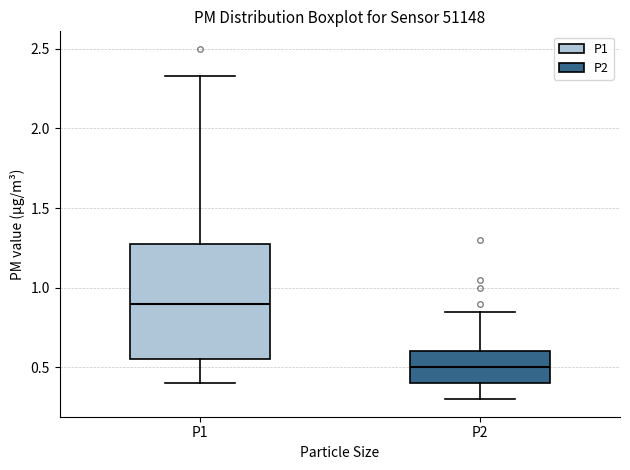

Reading left to right, read every box against the y-axis: the position of its median line, the range the box covers, and the ends of its whiskers. The values are not printed on the chart, so give them approximately, as read against the axis.

P1: median 0.90, box 0.55 to 1.30, whiskers 0.40 to 2.35
P2: median 0.50, box 0.40 to 0.60, whiskers 0.30 to 0.85